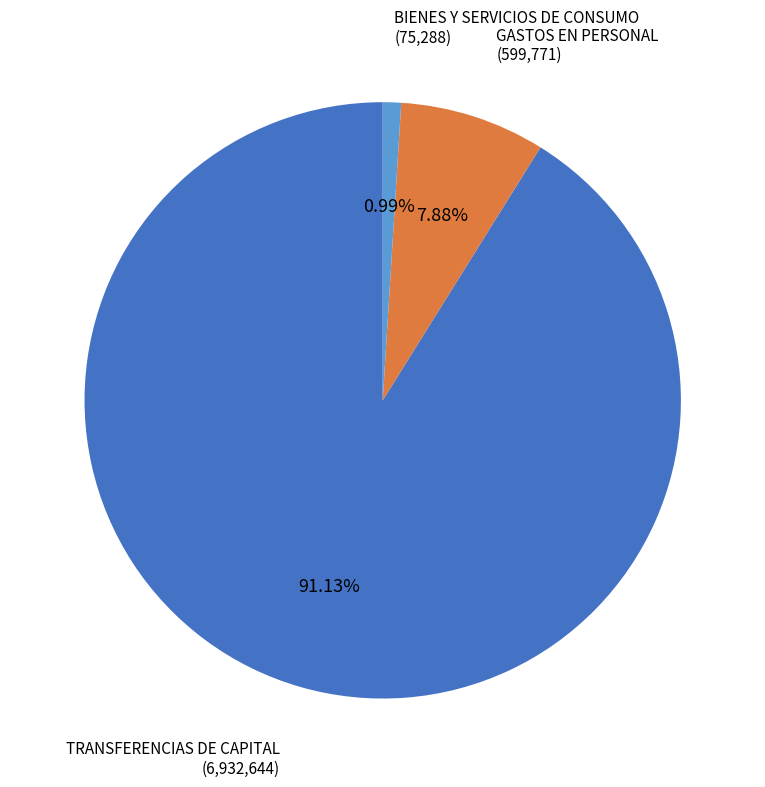

Is there any slice that represents more than half of the pie?

Yes